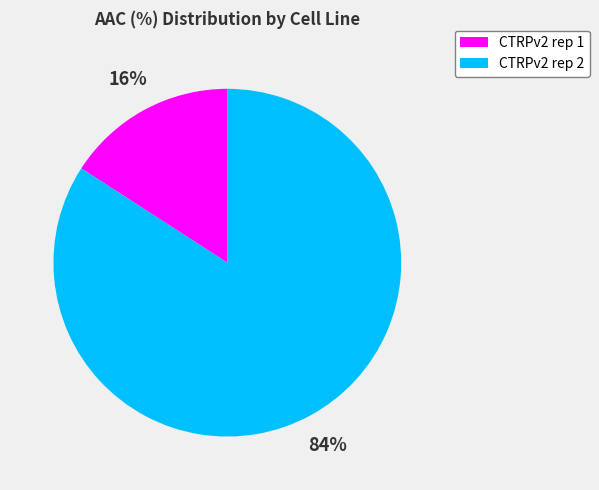

The CTRPv2 rep 1 slice represents 16% of the pie. True or false?

True